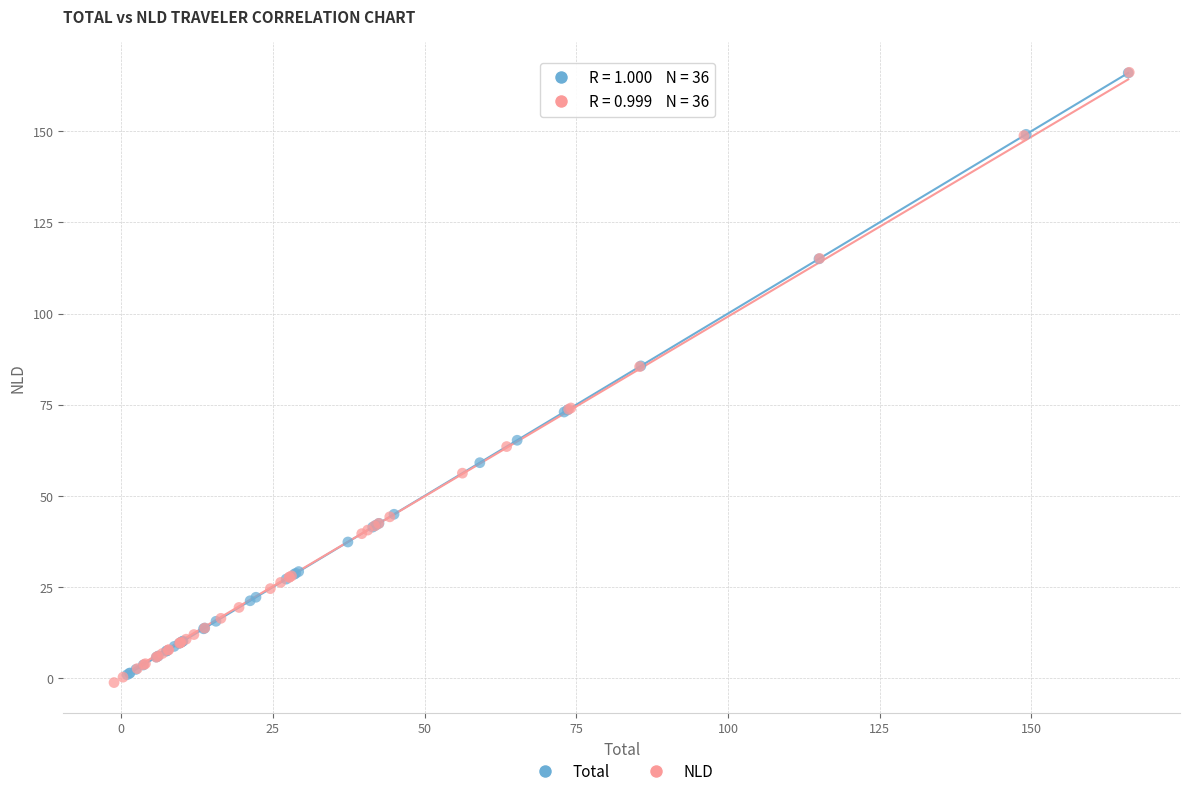

Which series has the widest spread of Y values?

NLD